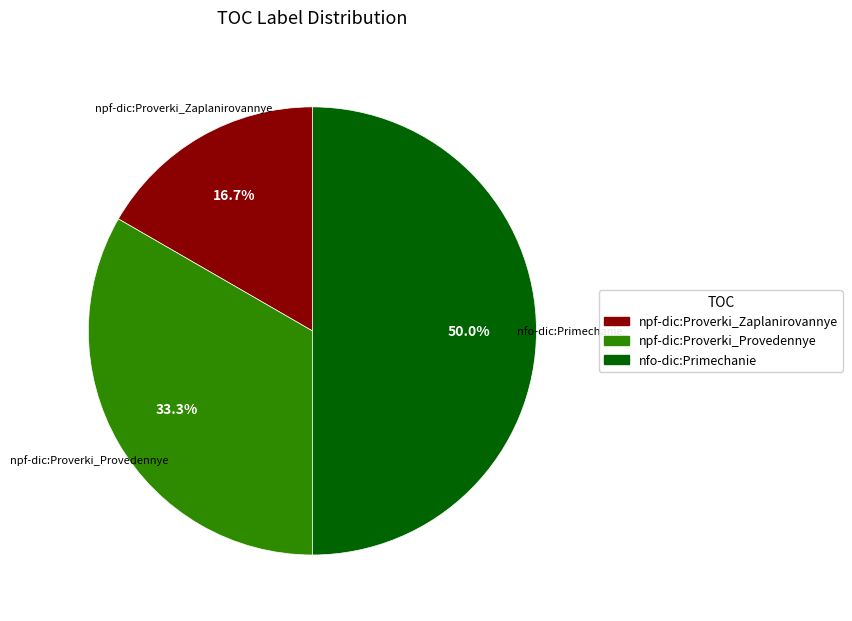

To the nearest percent, what is the average slice percentage?

33%